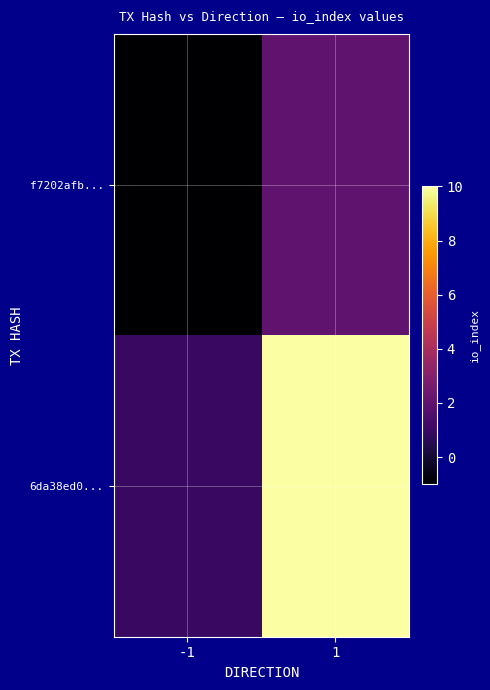

What is the total value across all series at 1?

12